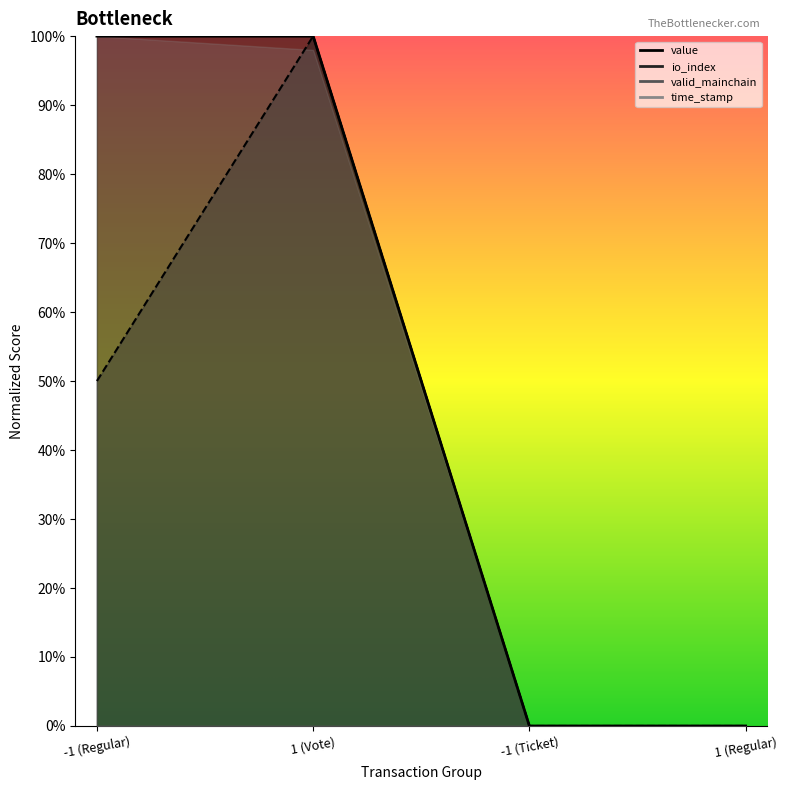

What is the label of the 3rd point from the left?

-1 (Ticket)